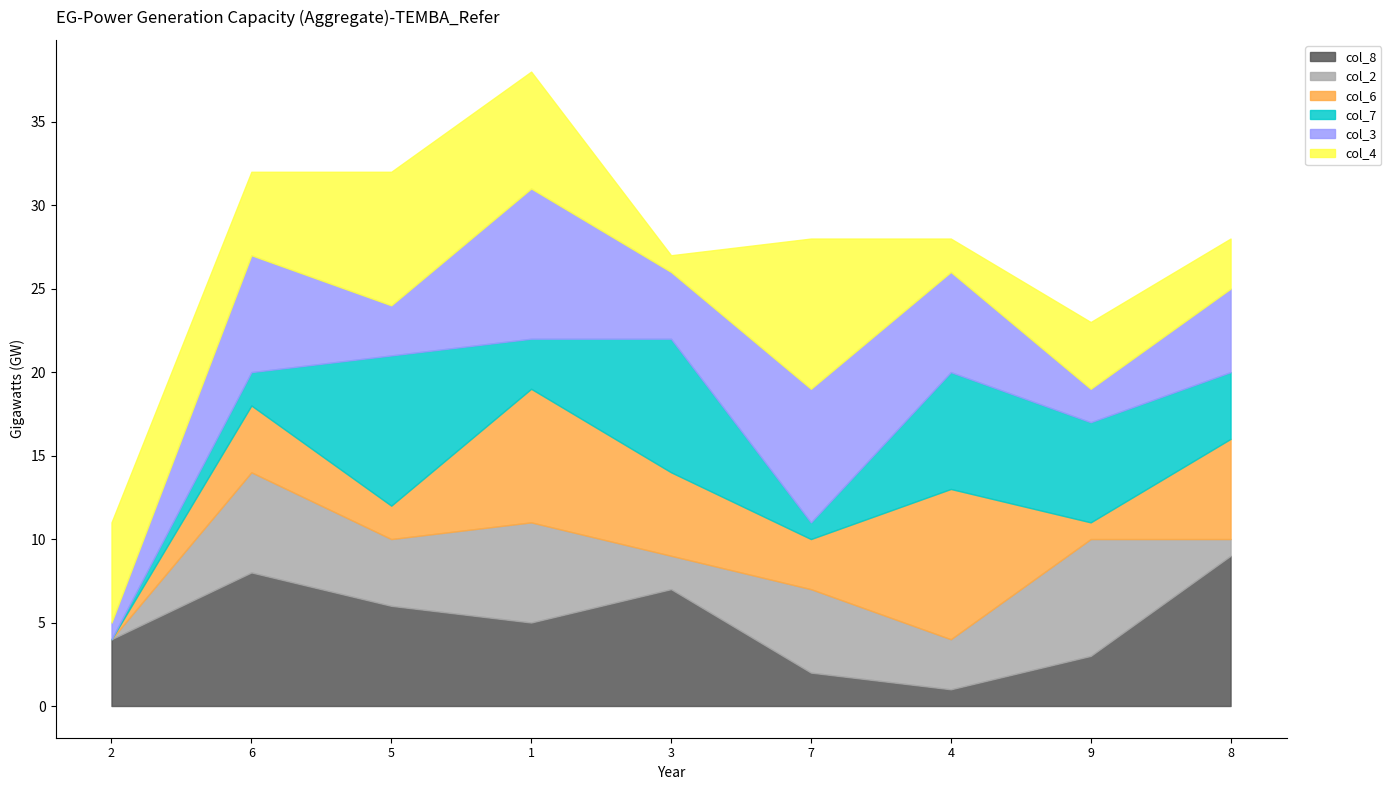

Reading left to right, extract all data points from this chart.

col_8: 2=4	6=8	5=6	1=5	3=7	7=2	4=1	9=3	8=9
col_2: 2=0	6=6	5=4	1=6	3=2	7=5	4=3	9=7	8=1
col_6: 2=0	6=4	5=2	1=8	3=5	7=3	4=9	9=1	8=6
col_7: 2=0	6=2	5=9	1=3	3=8	7=1	4=7	9=6	8=4
col_3: 2=1	6=7	5=3	1=9	3=4	7=8	4=6	9=2	8=5
col_4: 2=6	6=5	5=8	1=7	3=1	7=9	4=2	9=4	8=3